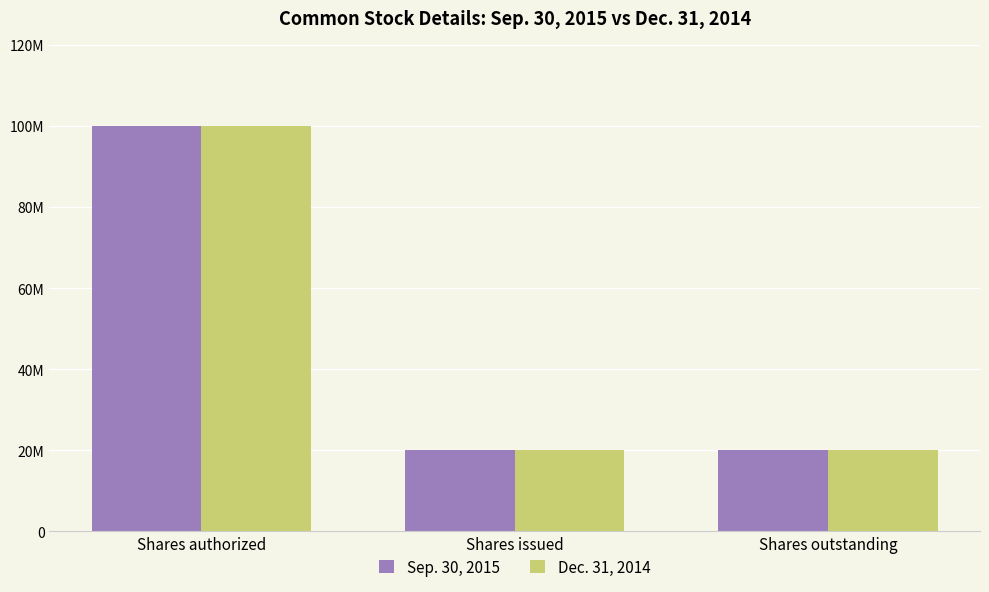

List the labels in order of Dec. 31, 2014 value, smallest first.

Shares issued, Shares outstanding, Shares authorized